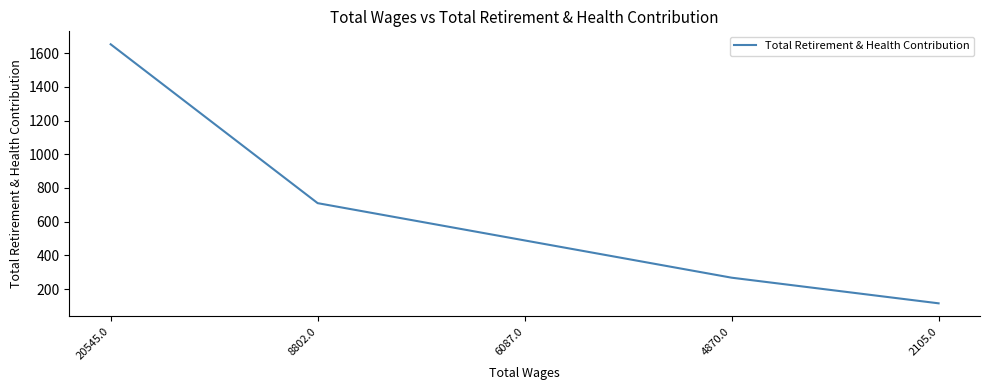

What is the sum of all values?

3235